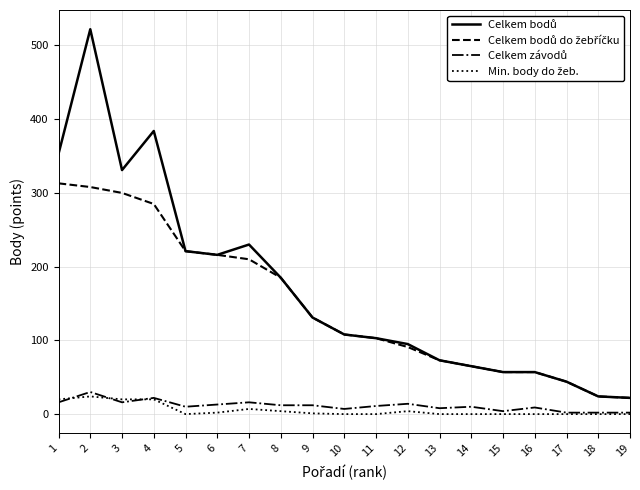

At which category is the sum across all series the highest?

2